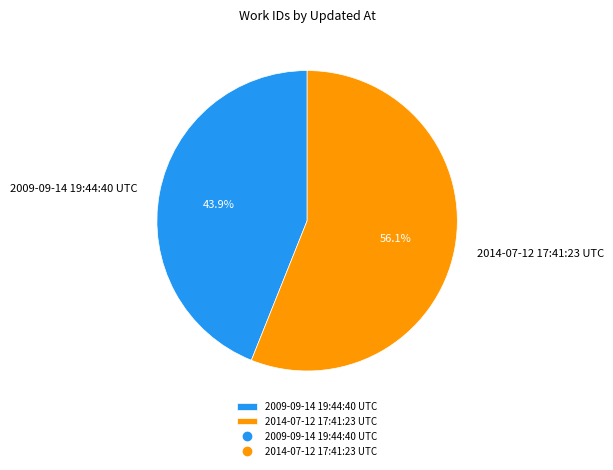

To the nearest percent, what is the combined percentage of 2014-07-12 17:41:23 UTC and 2009-09-14 19:44:40 UTC?

100%